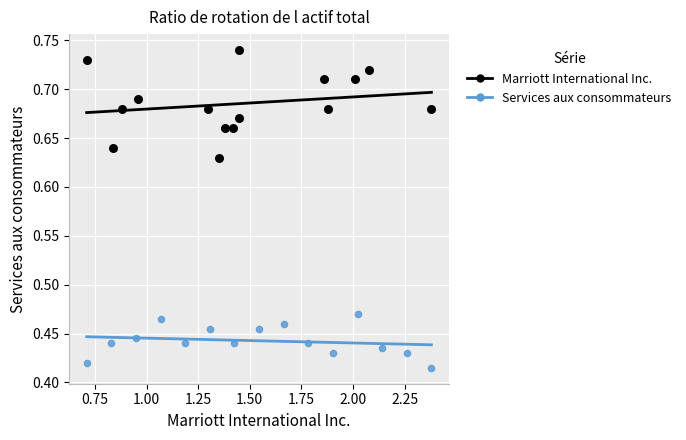

Which series contains the lowest Y value?

Services aux consommateurs